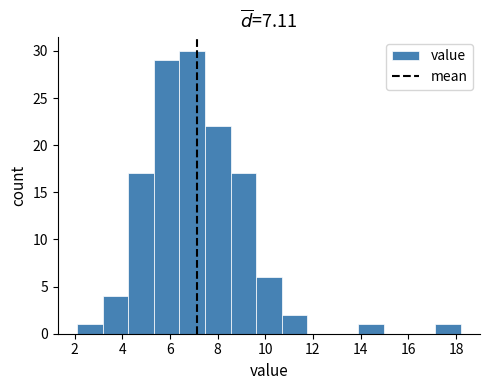

Reading left to right, list every bar in this chart as the range it spans on the x-axis followed by its height. Neither the bar edges nor the heights are printed on the chart, so give them approximately, as read against the axes.

2.2 to 3.2: 1
3.2 to 4.2: 4
4.2 to 5.4: 17
5.4 to 6.4: 29
6.4 to 7.4: 30
7.4 to 8.6: 22
8.6 to 9.6: 17
9.6 to 10.6: 6
10.6 to 11.8: 2
11.8 to 12.8: 0
12.8 to 14.0: 0
14.0 to 15.0: 1
15.0 to 16.0: 0
16.0 to 17.2: 0
17.2 to 18.2: 1